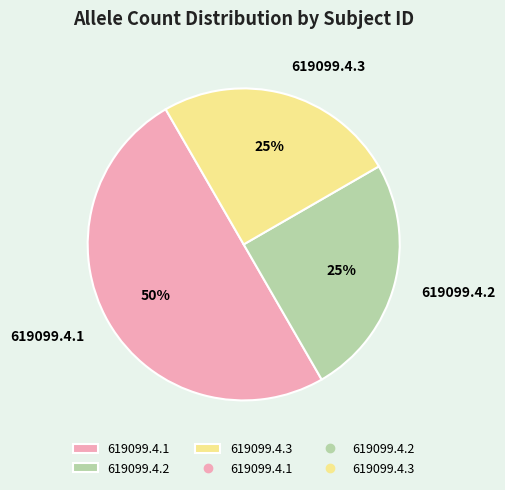

Which category has the biggest portion of the pie?

619099.4.1